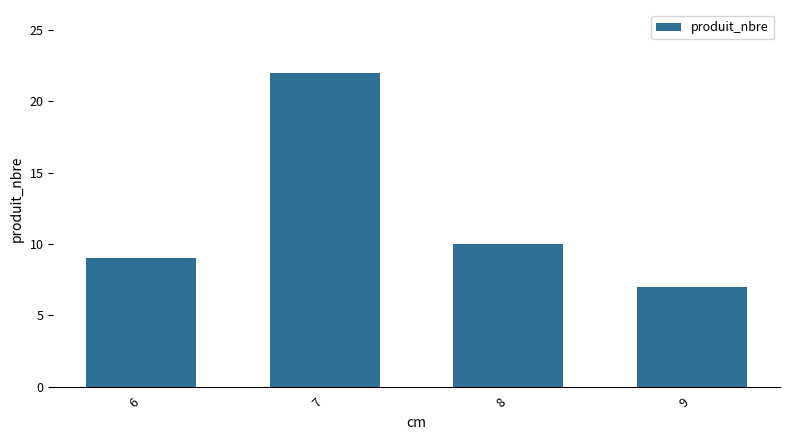

What is the average value?

12